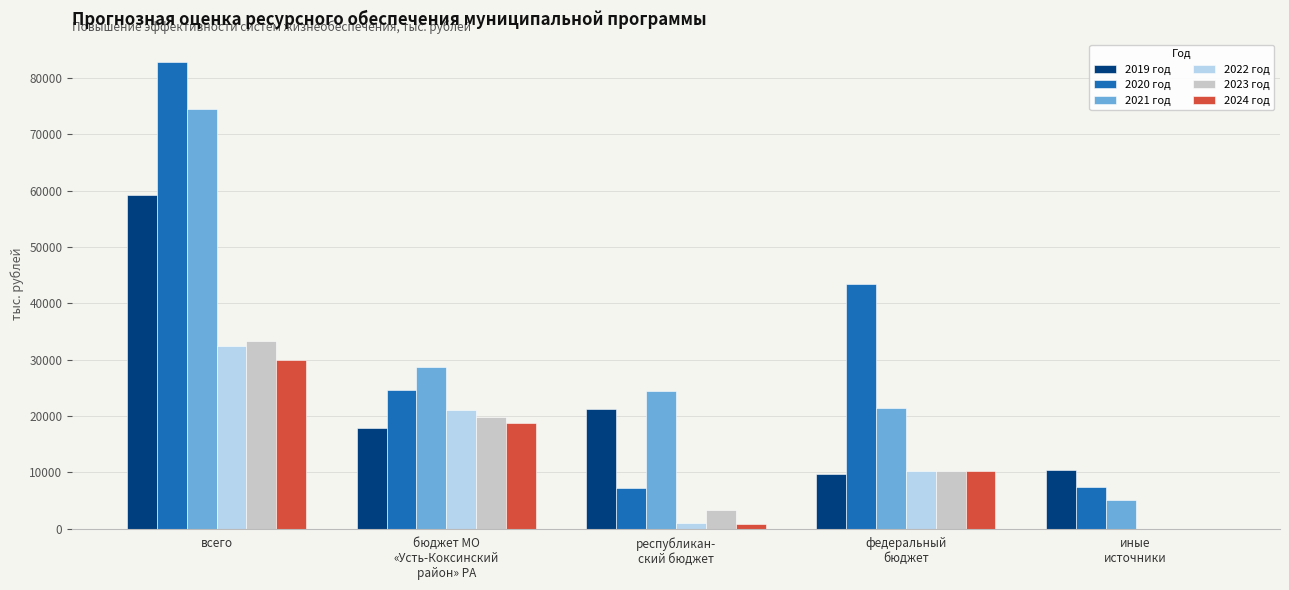

What is the maximum value for 2024 год?

29877.5